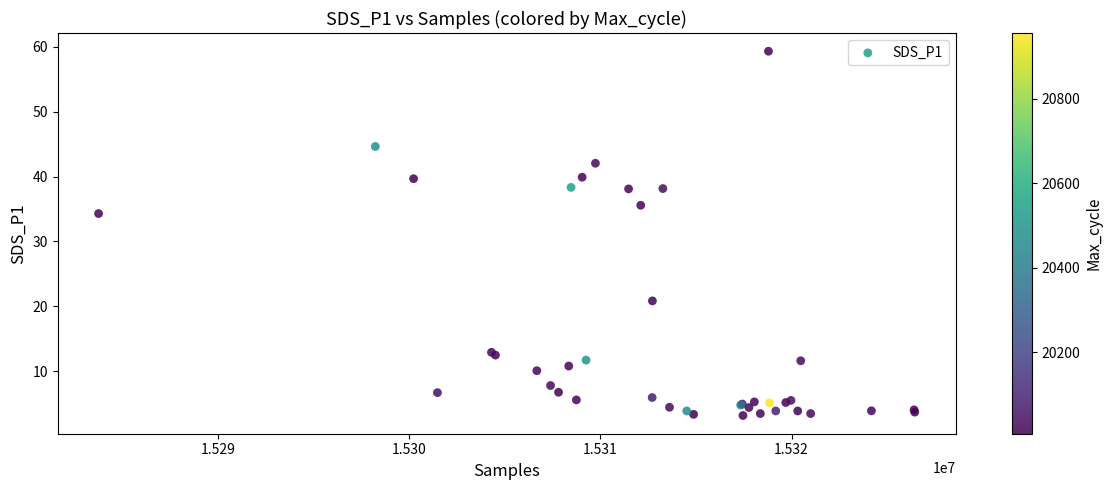

What Y value in the scatter plot is closest to 31?

34.3